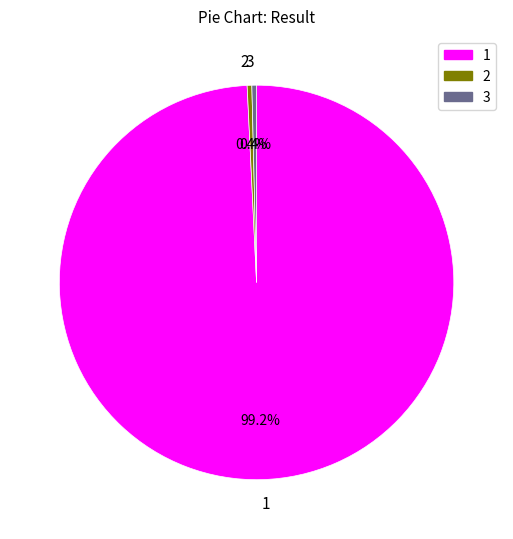

Is it true that 1 is 89% of the pie?

False